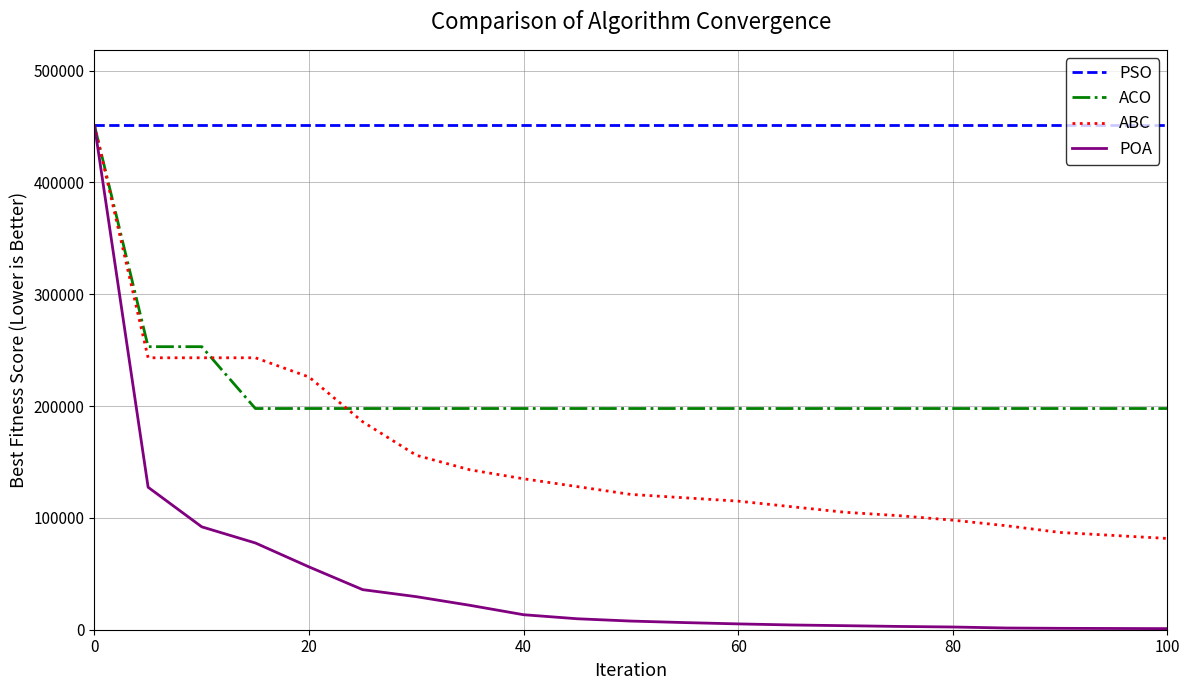

Which series has the largest total across all categories?

PSO